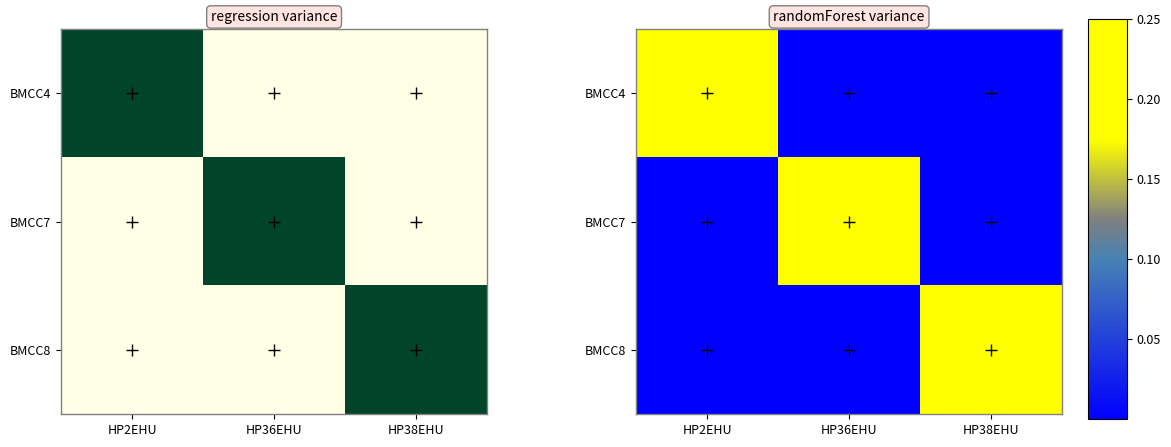

True or false: BMCC4 has a value of 0.0 at HP38EHU.

True